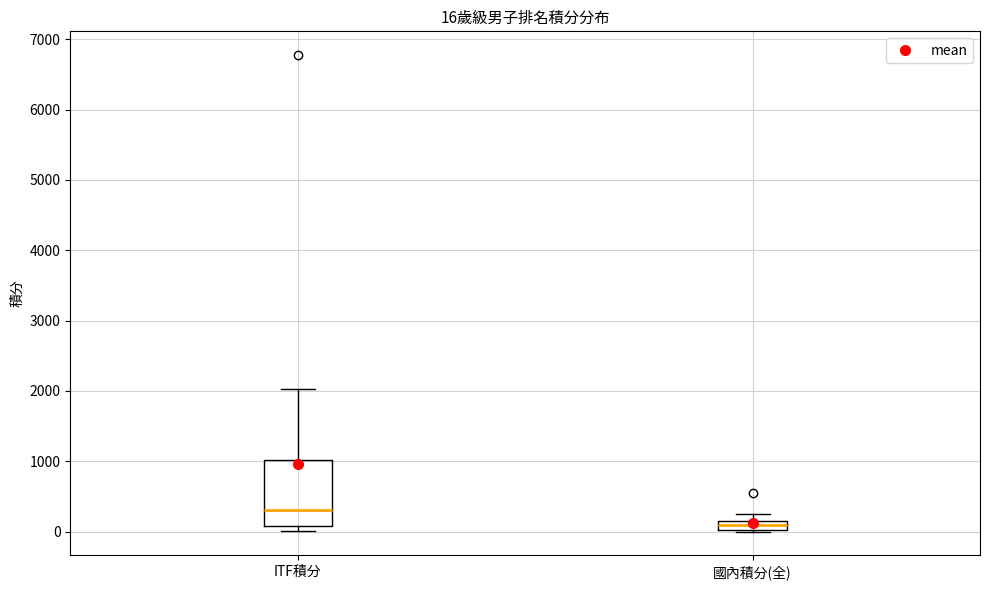

Comparing the boxes themselves (not the whiskers), which one is the tallest?

ITF積分